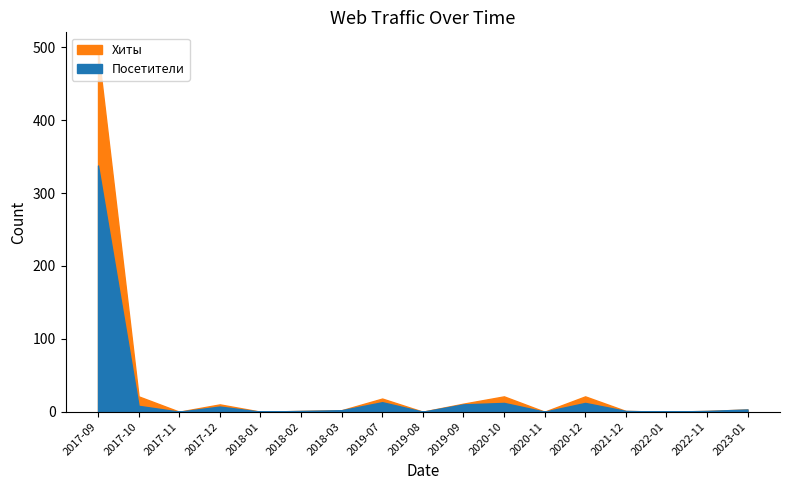

At which category is the sum across all series the highest?

2017-09